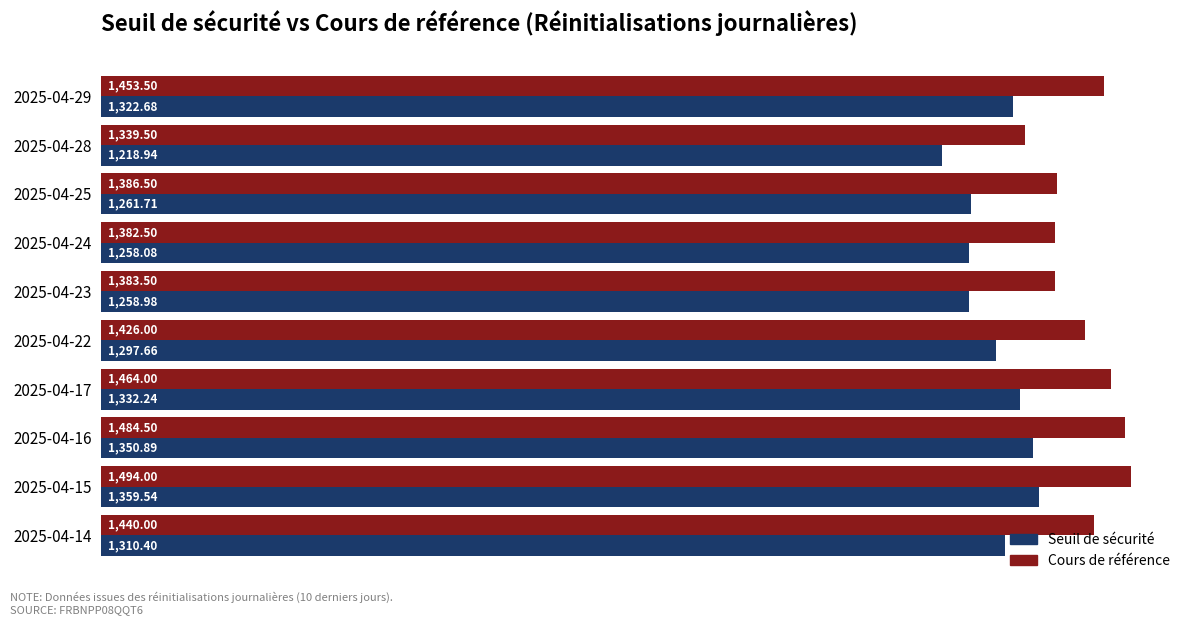

What is the lowest value of the Seuil de sécurité series?

1218.9